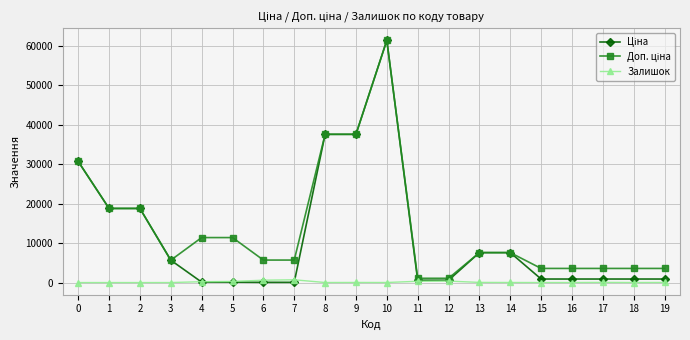

What is the spread (max minus min) of values at 2?

18796.8